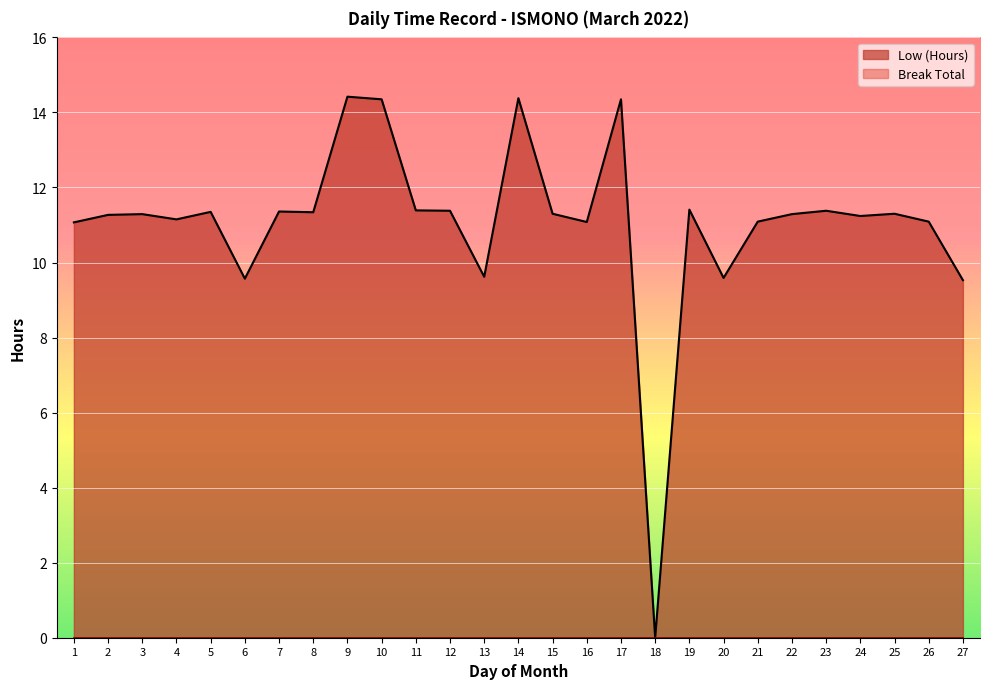

Does the chart display data point markers on the line(s)?

No